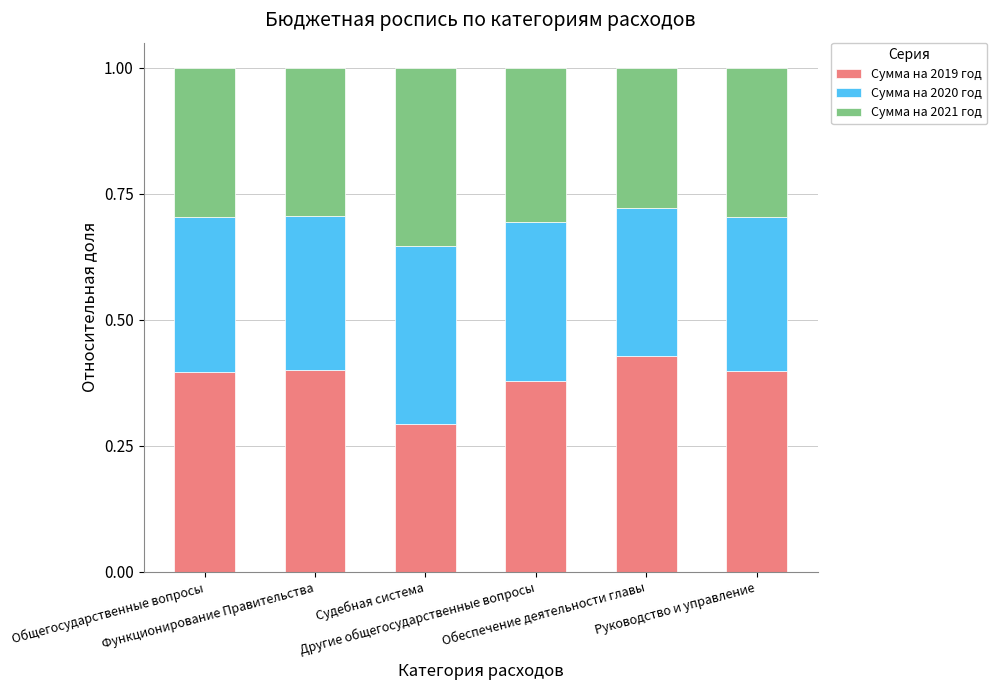

Count the Сумма на 2019 год values in the range 0 to 1.

6